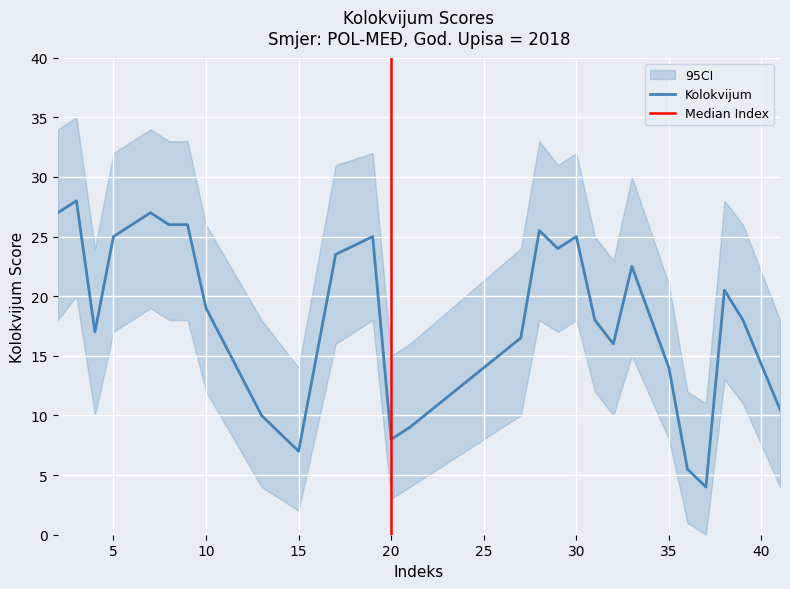

What is the sum of the CI_lower values at 33 and 28?

33.0